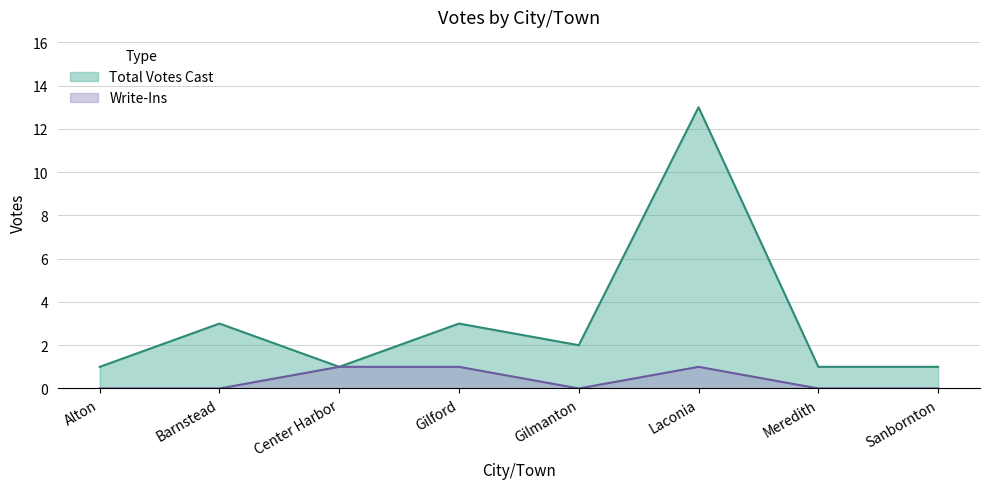

What is the total value across all series at Center Harbor?

2